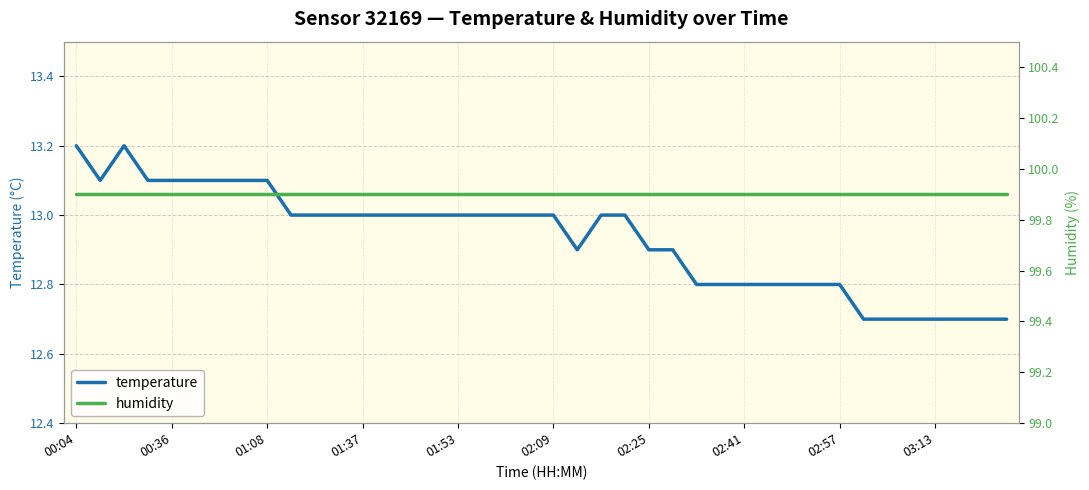

What is the lowest value of the temperature series?

12.7